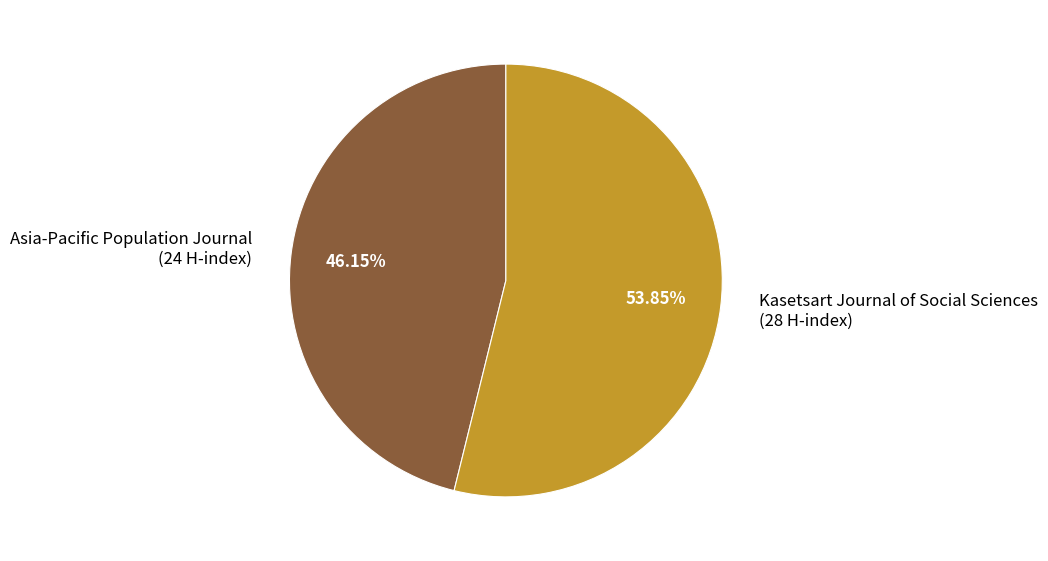

Which slice is the smallest?

Asia-Pacific Population Journal